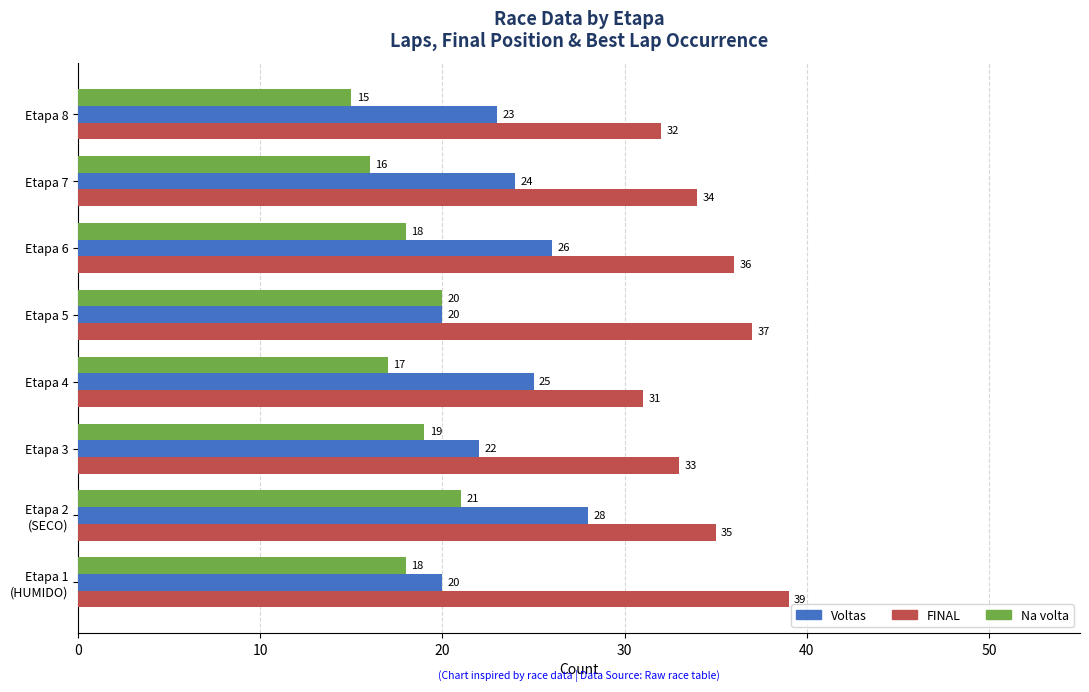

How many values in the Na volta series are below 18?

3